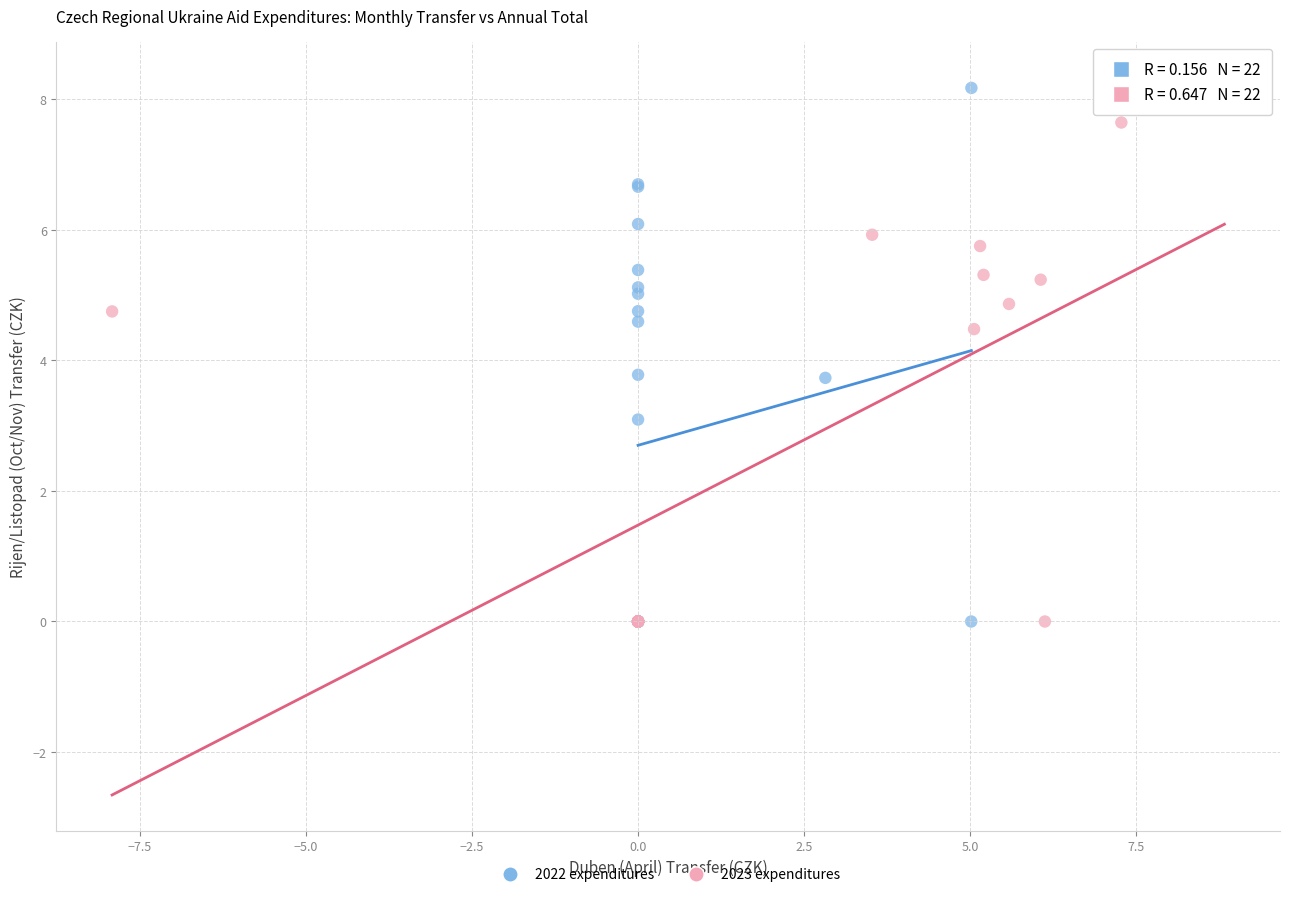

Which series has the widest spread of Y values?

2023 expenditures